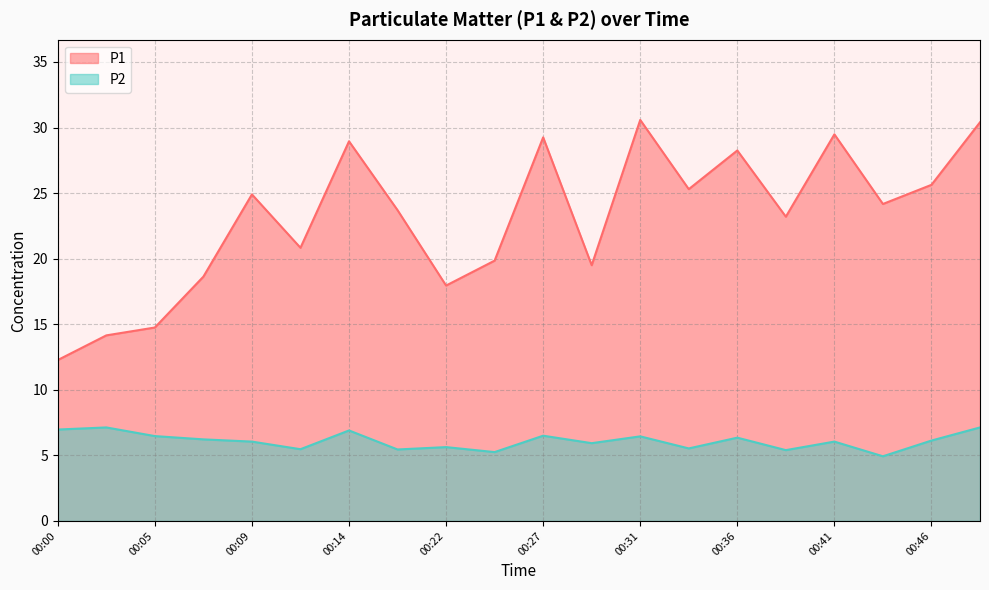

True or false: P1 and P2 cross at least once.

False